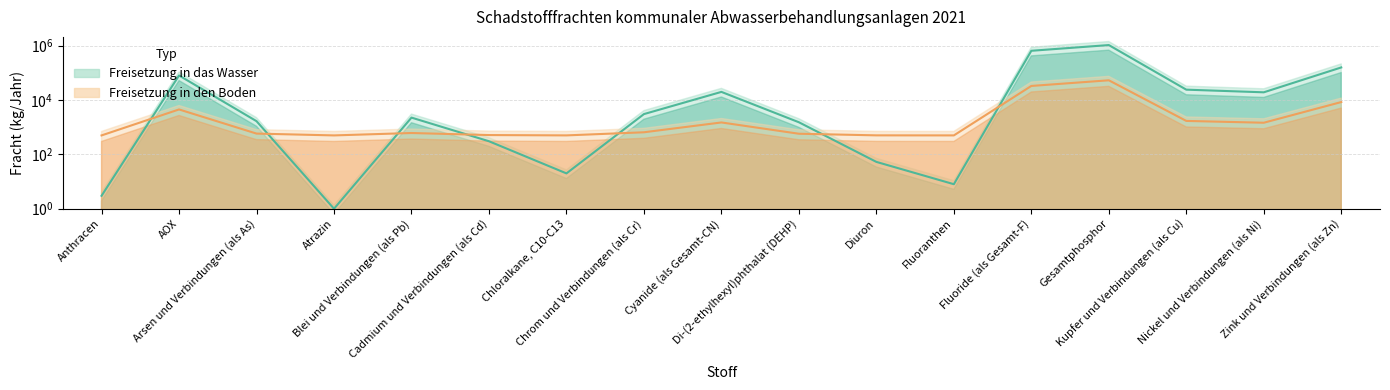

Which series has the largest range (max minus min)?

Freisetzung in das Wasser